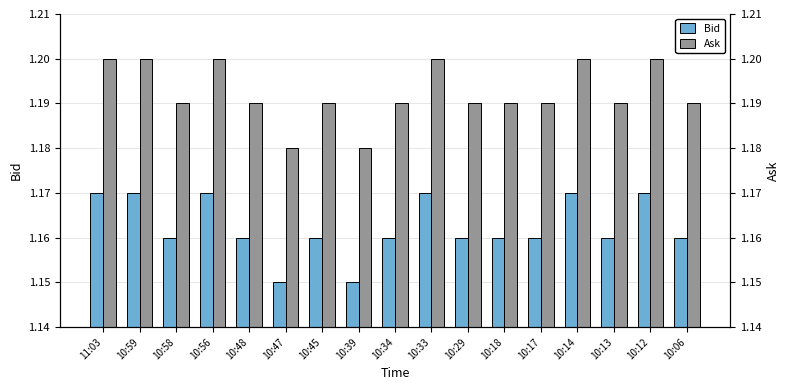

What is the total value across all series at 10:33?

2.4